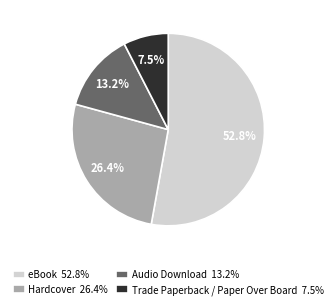

The Hardcover slice represents 26% of the pie. True or false?

True